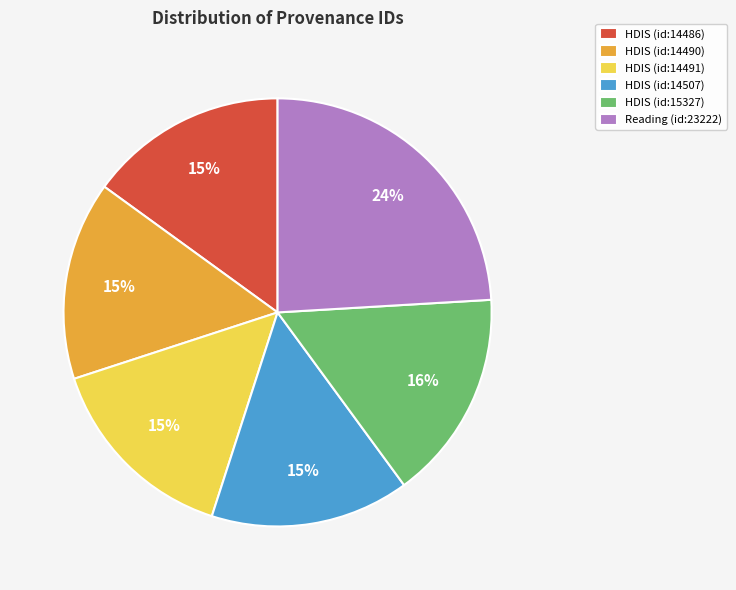

Between HDIS (id:14486) and HDIS (id:15327), which is larger?

HDIS (id:15327)